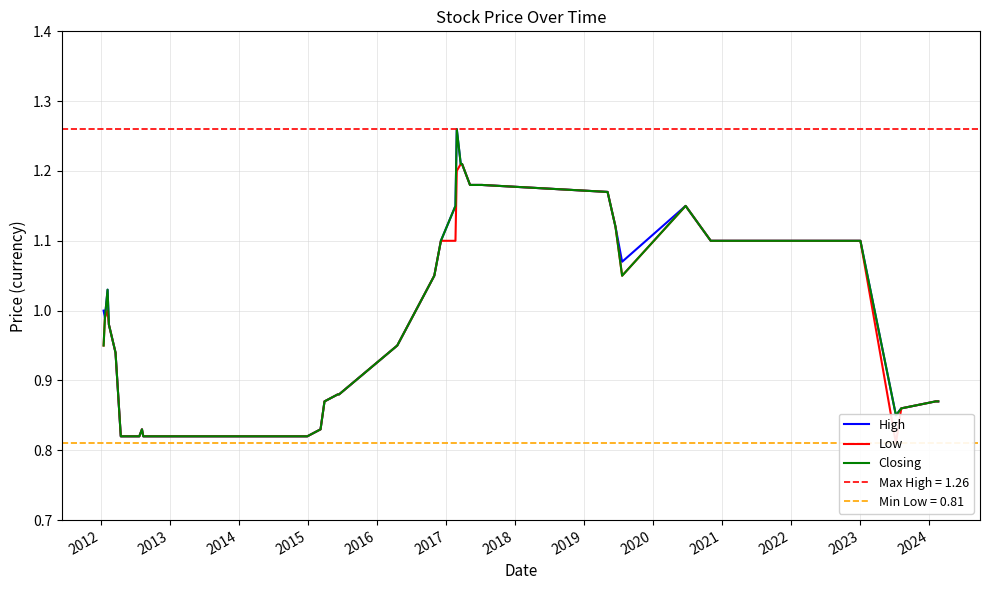

At 2020, list the series in order from largest to smallest.

High, Low, Closing